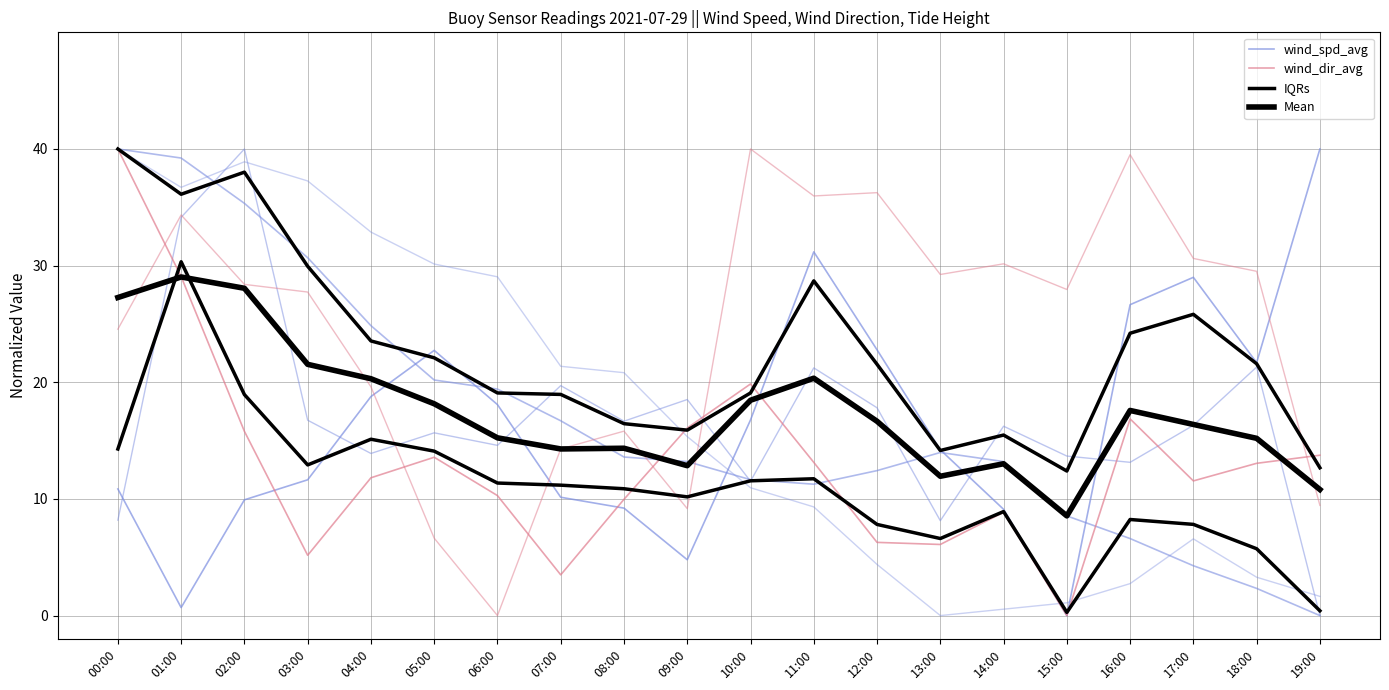

Which series has the largest range (max minus min)?

wind_spd_avg